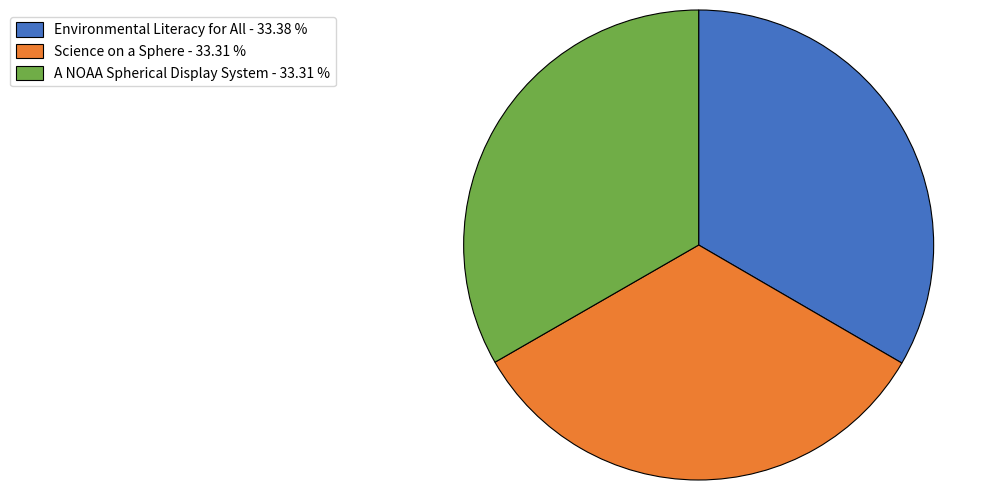

Is there a majority slice in this chart?

No